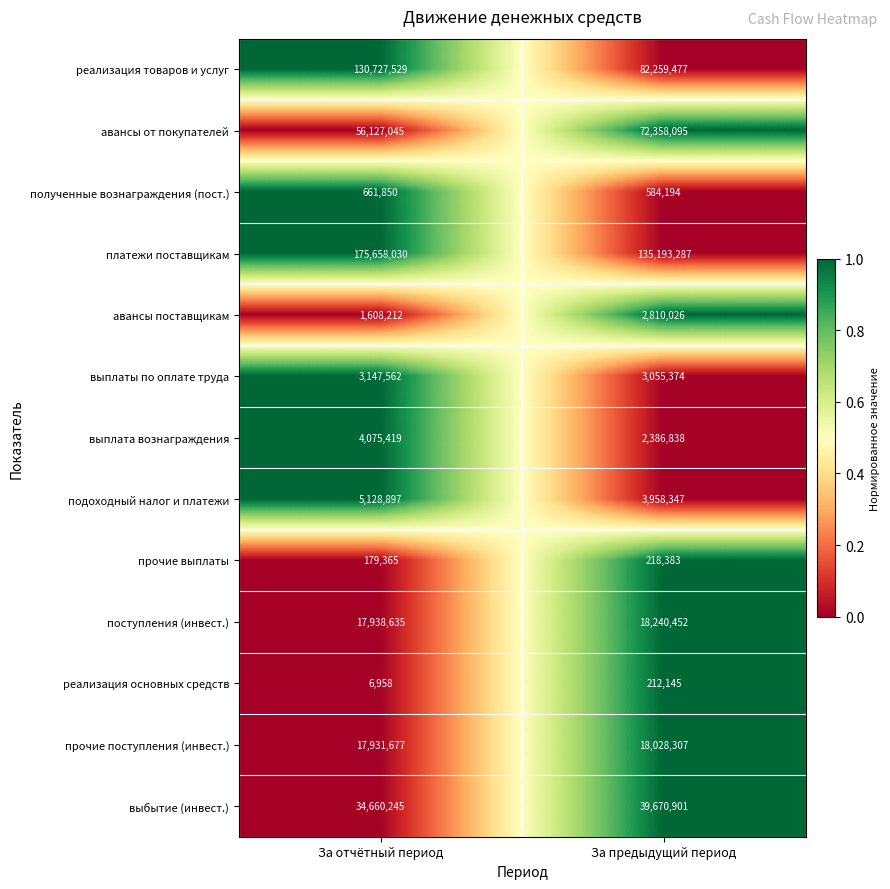

The value of выплаты по оплате труда at За отчётный период is 5353175. True or false?

False